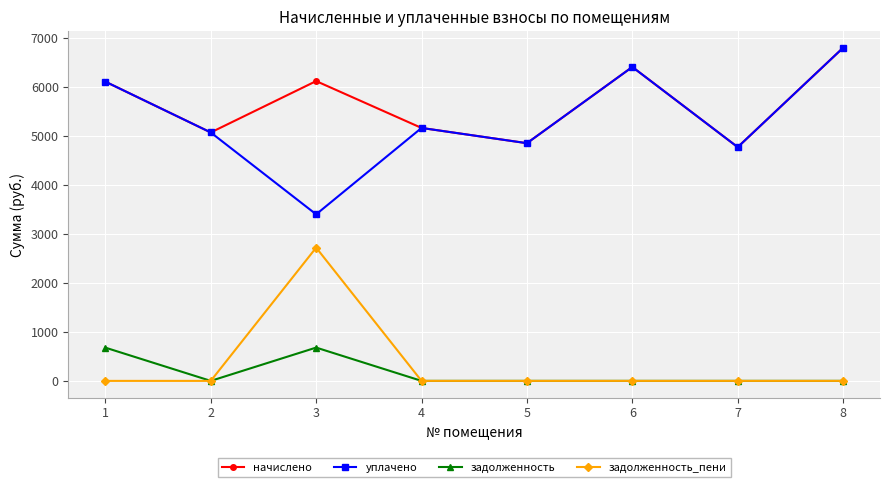

At which category does начислено reach its first local peak?

3